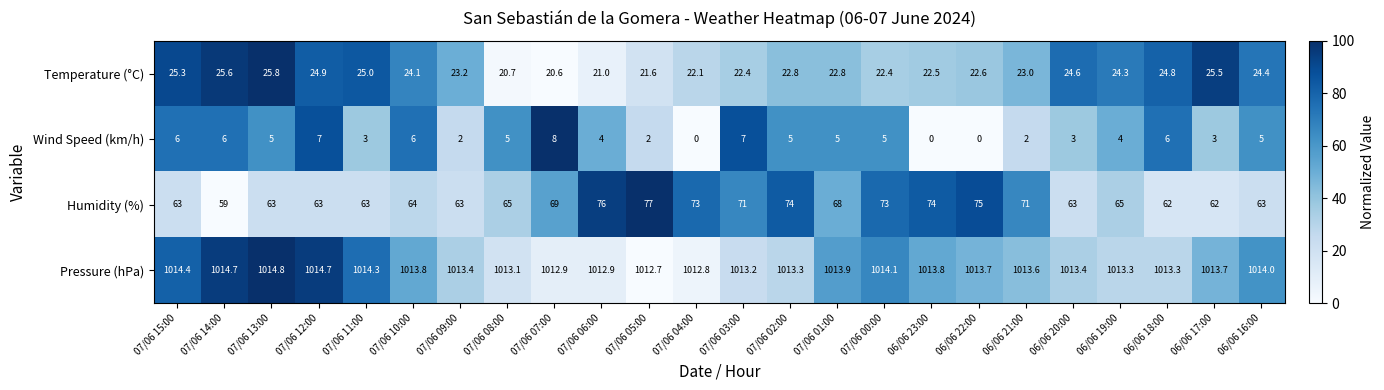

What is the sum of the Pressure (hPa) values at 07/06 00:00 and 07/06 07:00?

2027.0